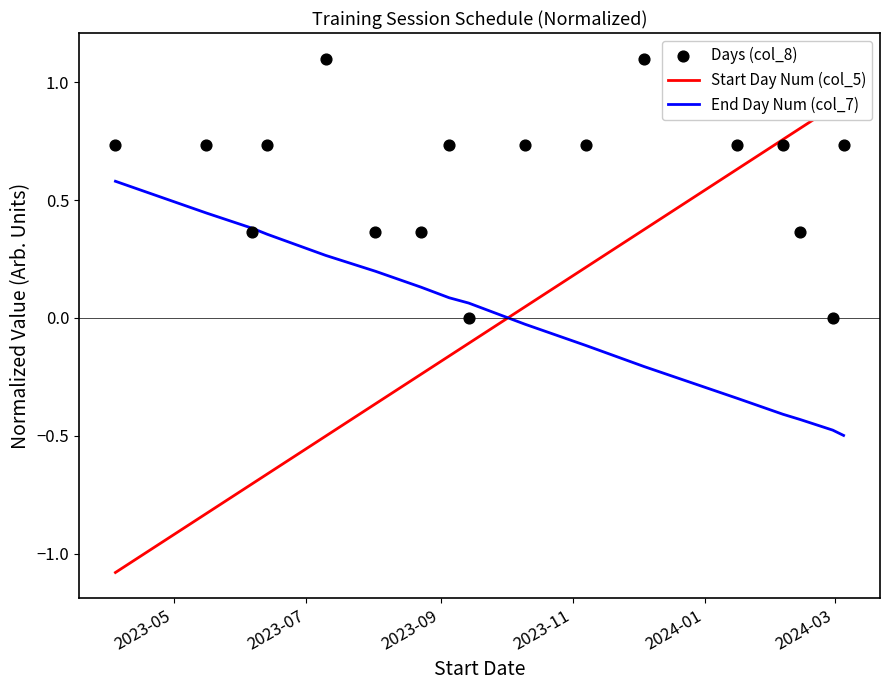

Is the value of End Day Num (col_7) at 7 greater than the value of Days (col_8) at 9?

No